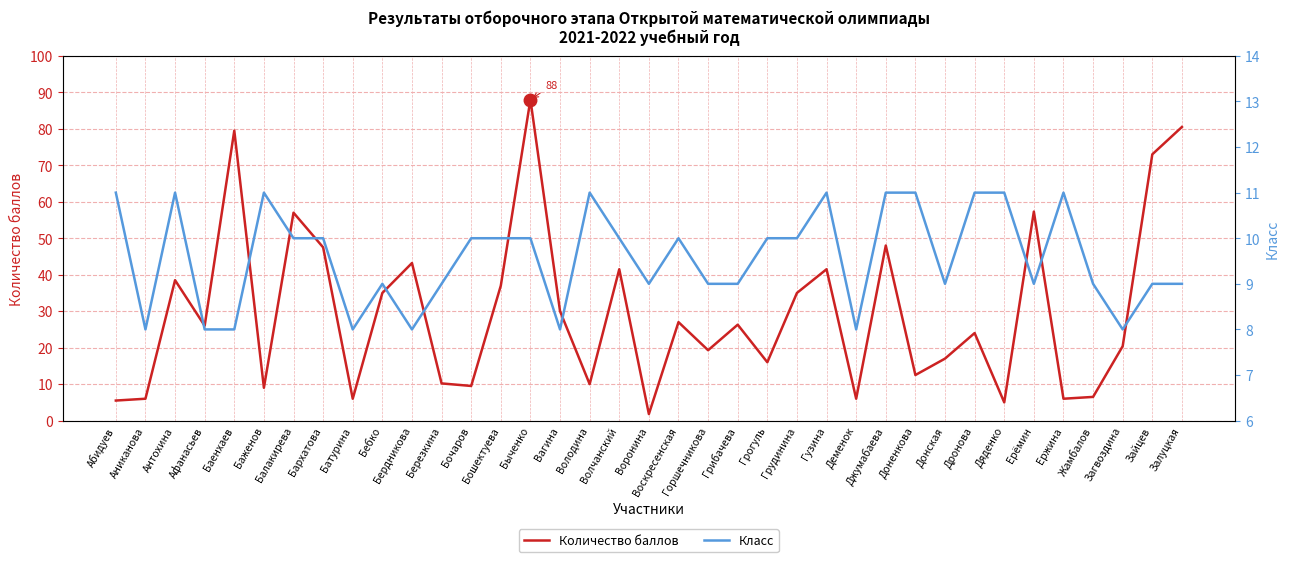

Which has a higher value, Березкина or Быченко?

Быченко